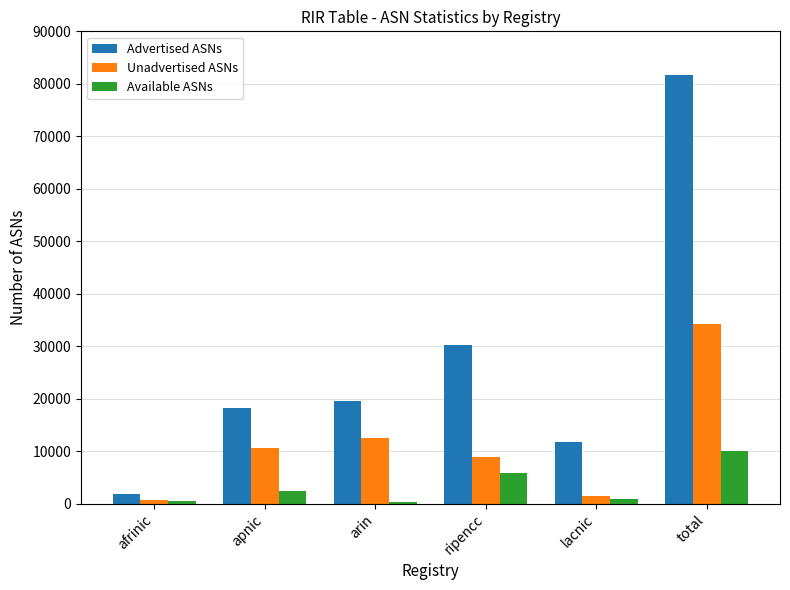

Which series changed the most between apnic and lacnic?

Unadvertised ASNs